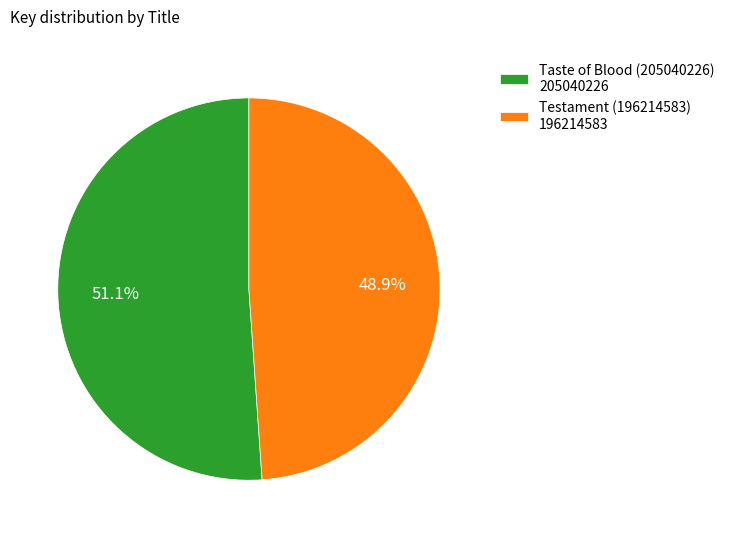

Combined, do Testament (196214583) and Taste of Blood (205040226) account for over 50%?

Yes